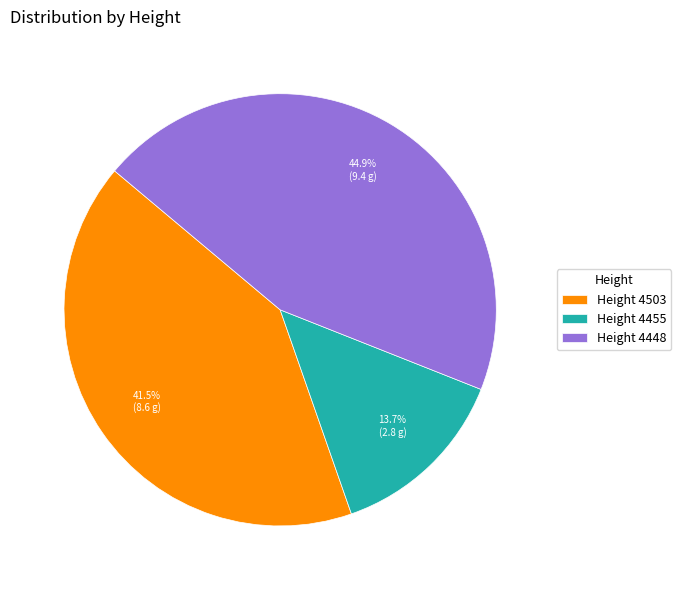

Rank the categories by value from lowest to highest.

Height 4455, Height 4503, Height 4448